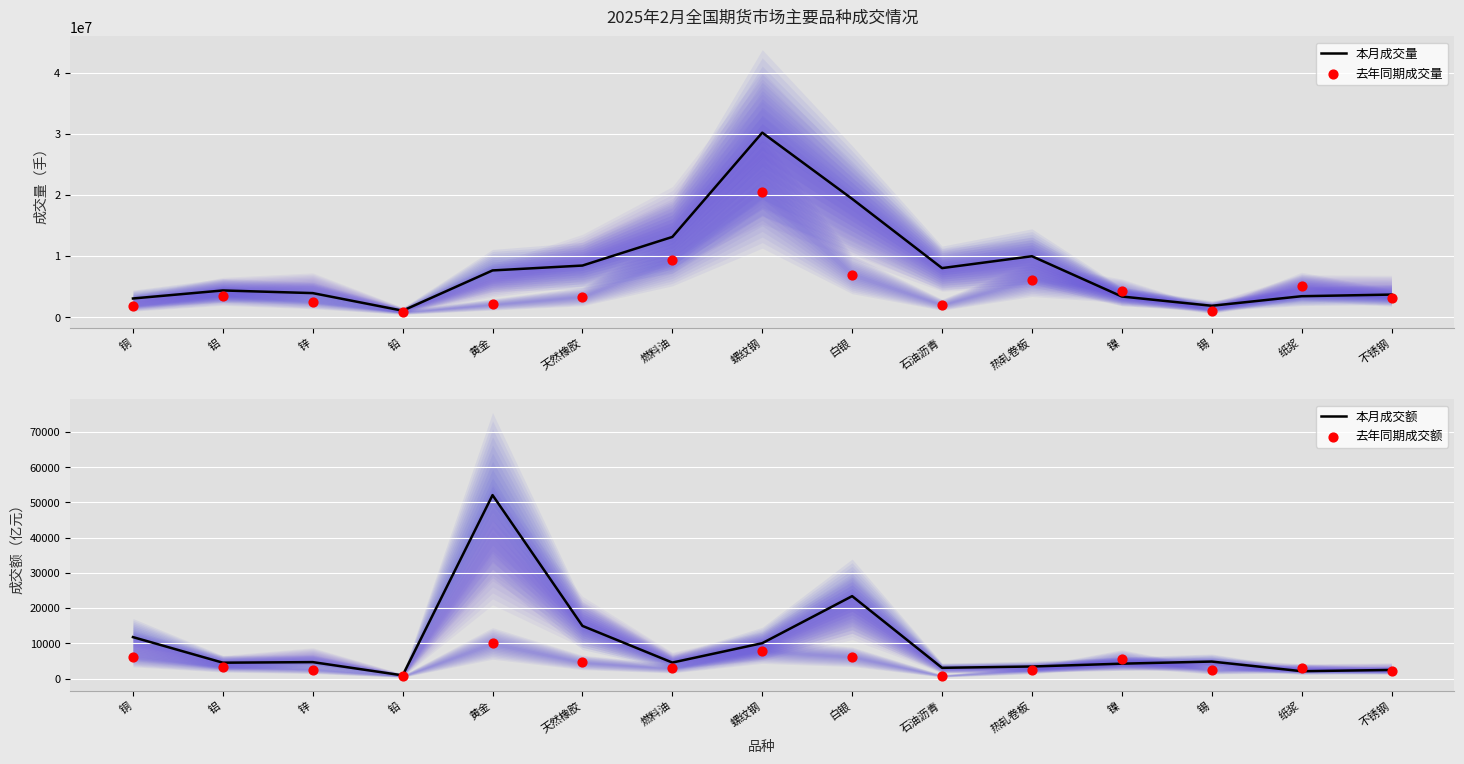

What is the total value across all series at 锡?

2921535.5